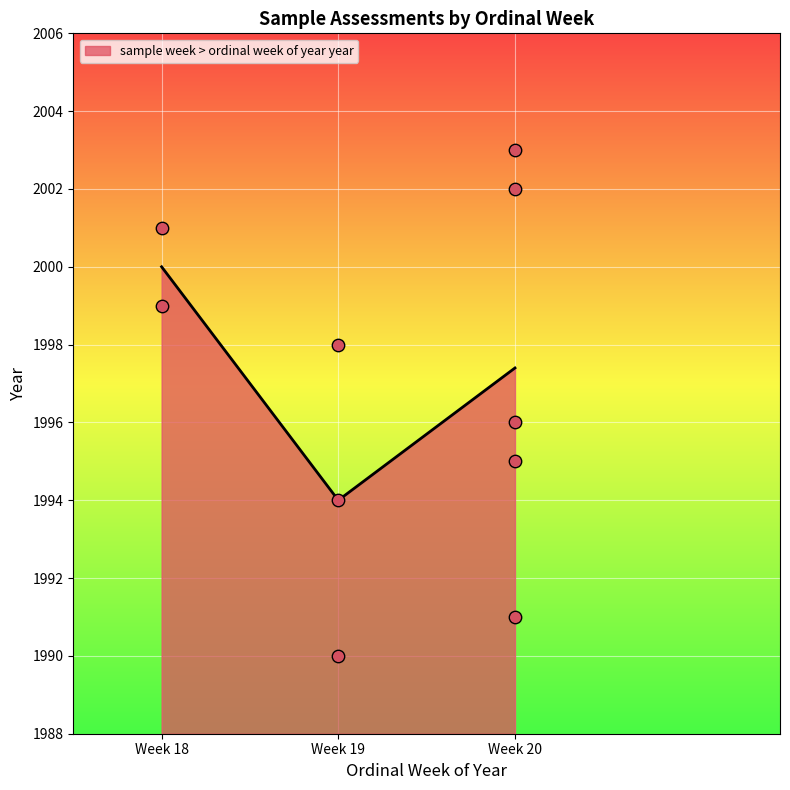

What is the change in value from 20 to 20?

+1